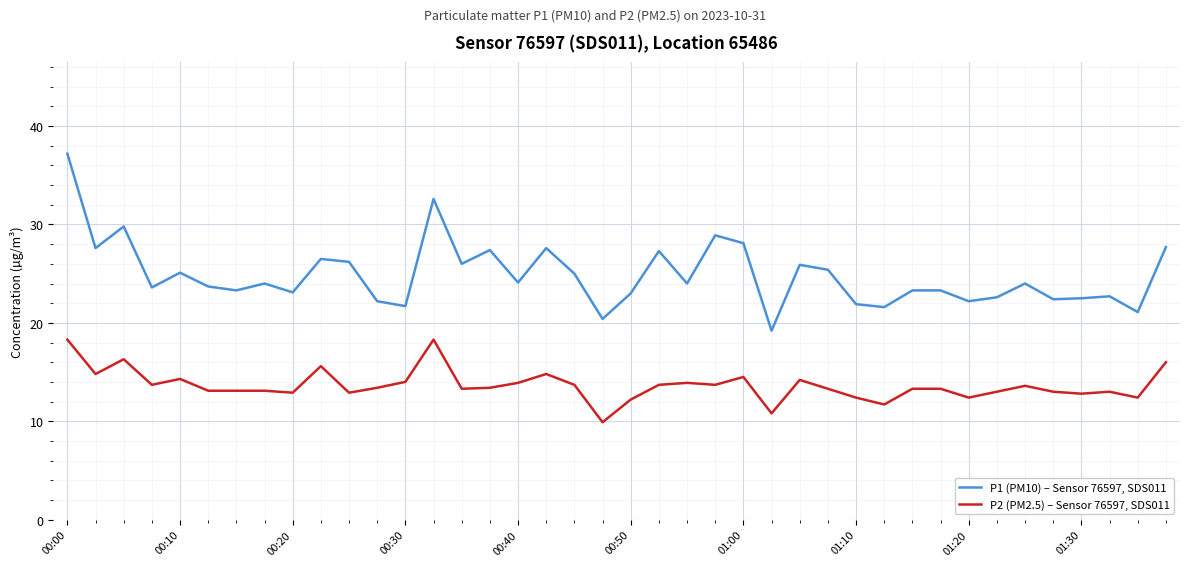

Rank the series by their average value, from highest to lowest.

P1 (PM10) – Sensor 76597, SDS011, P2 (PM2.5) – Sensor 76597, SDS011